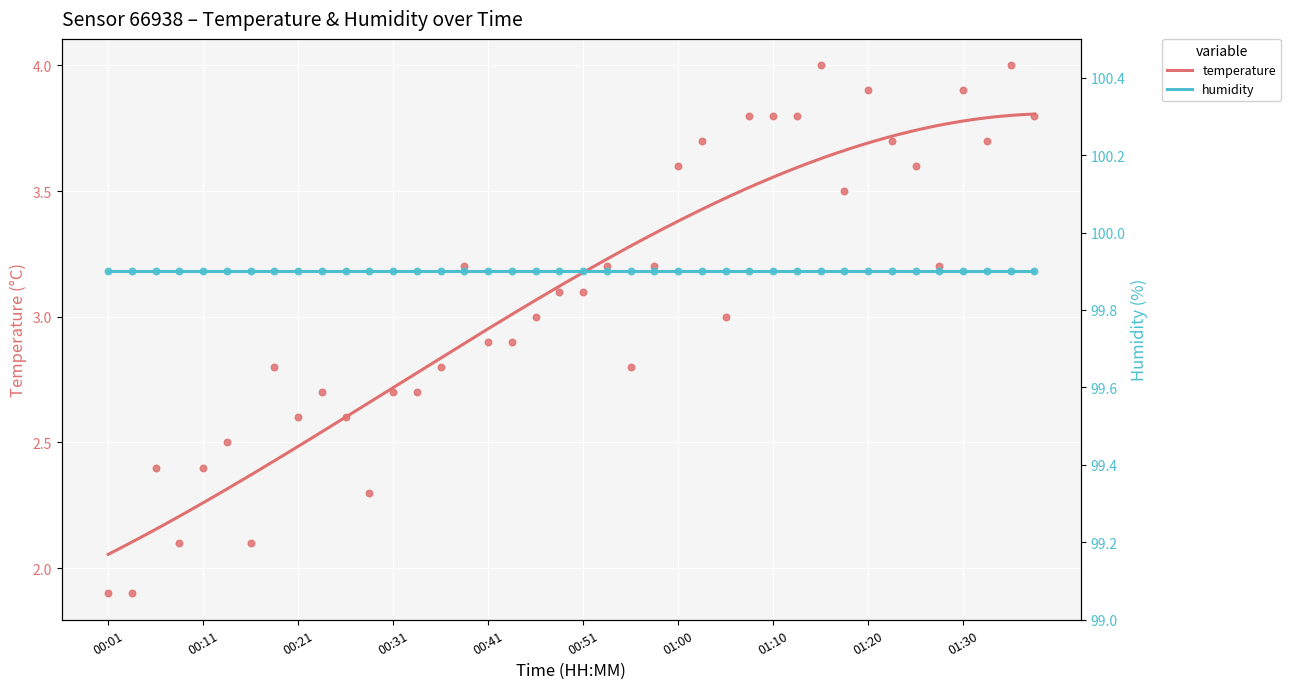

What is the change in value from 01:23 to 01:28?

-0.5